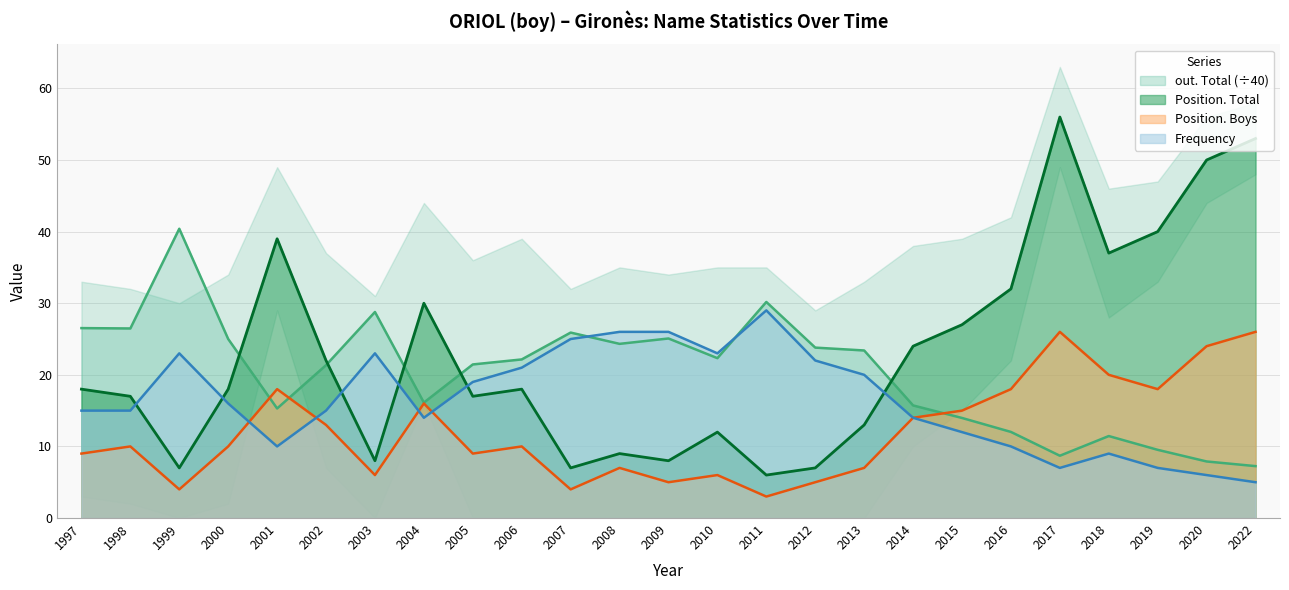

Does the chart have visible grid lines?

Yes